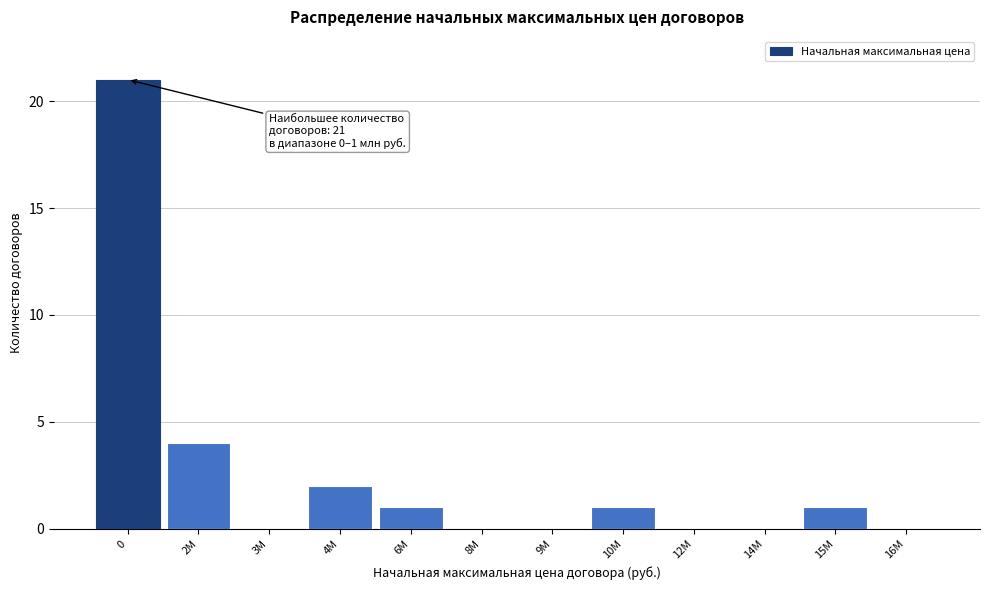

Reading left to right, extract all data points from this chart.

0=21	2М=4	3М=0	4М=2	6М=1	8М=0	9М=0	10М=1	12М=0	14М=0	15М=1	16М=0